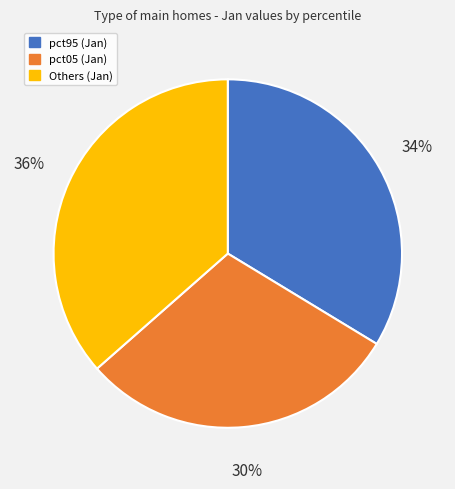

To the nearest percent, what is the average slice percentage?

33%